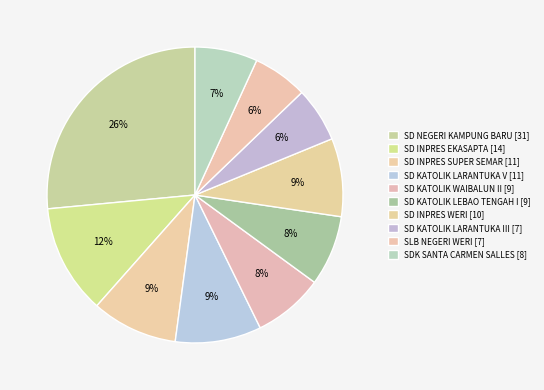

What percentage do SD KATOLIK LARANTUKA V and SD NEGERI KAMPUNG BARU together represent?

35.9%